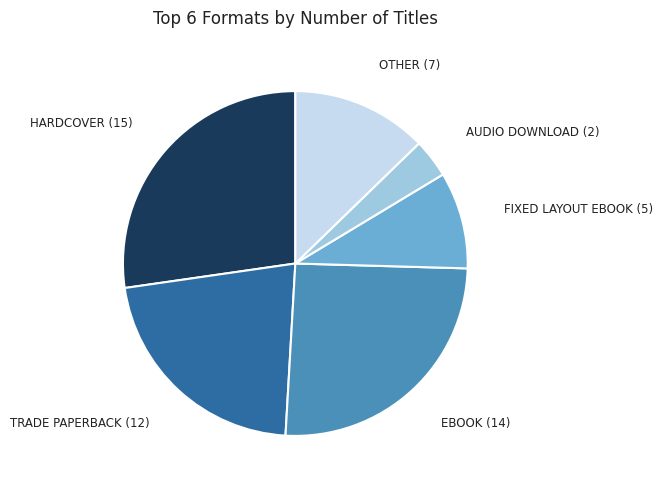

How many segments does this pie chart have?

6